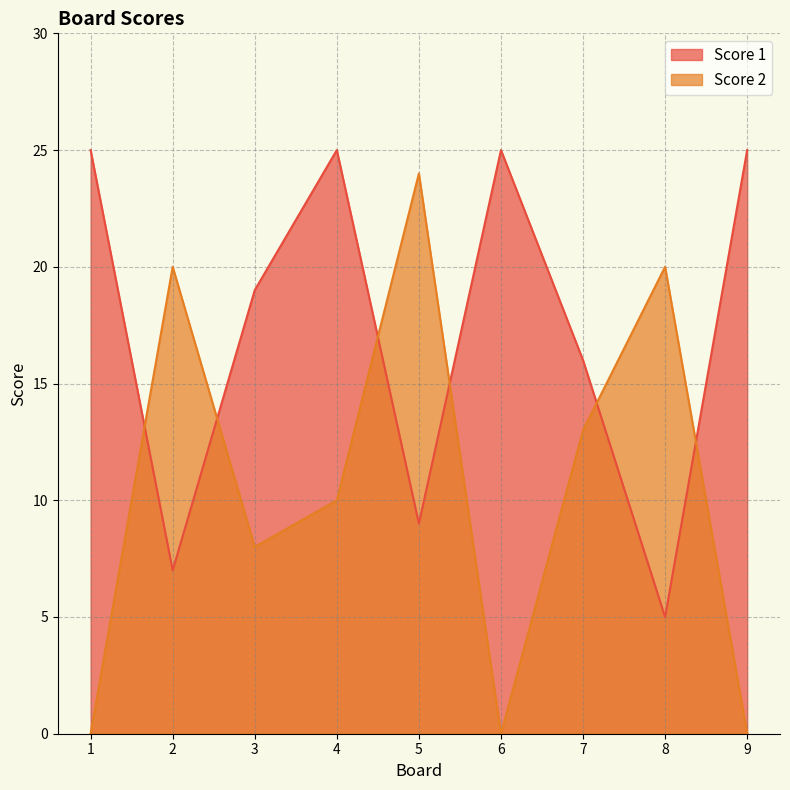

What is the value of the Score 2 point at the 5th from the left?

24